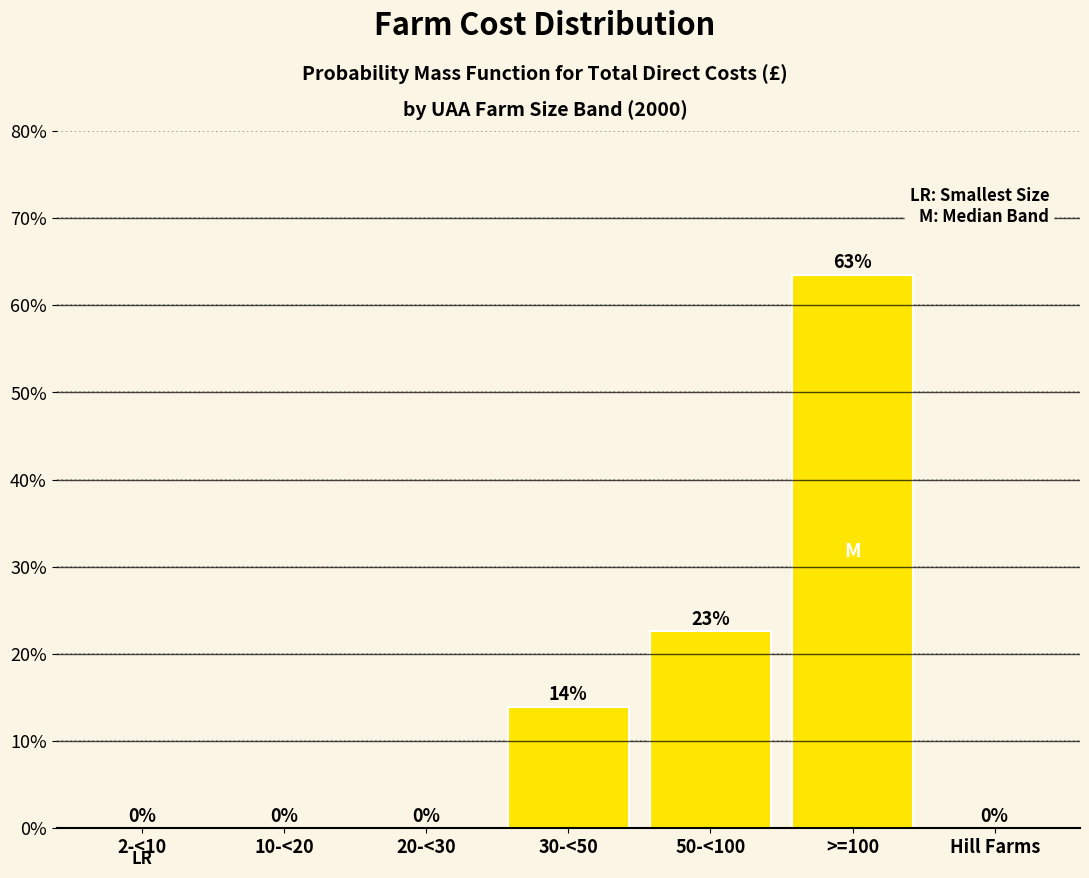

What is the sum of all values?

100.0